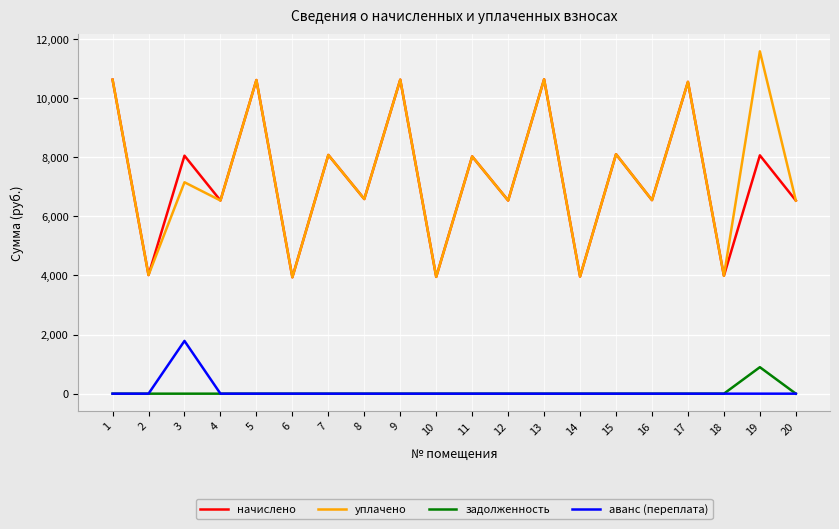

At 3, list the series in order from smallest to largest.

задолженность, аванс (переплата), уплачено, начислено